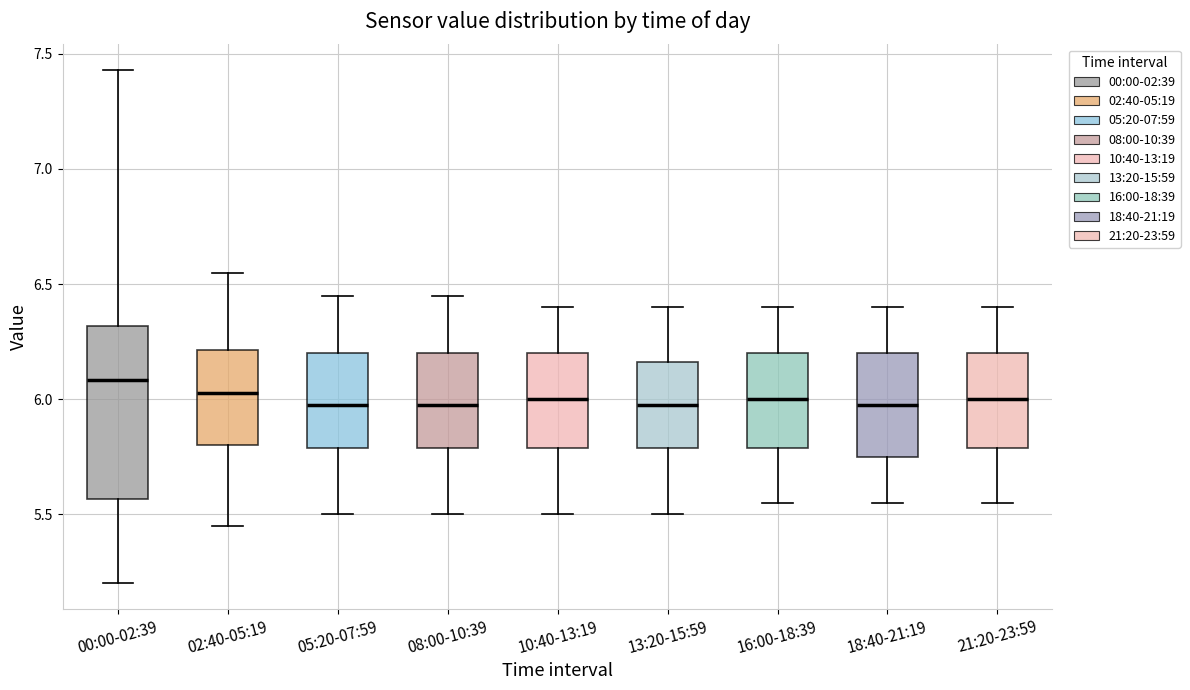

Where is the lower edge of the box for 18:40-21:19 on the y-axis? The values are not printed on the chart, so give them approximately, as read against the axis.

5.75